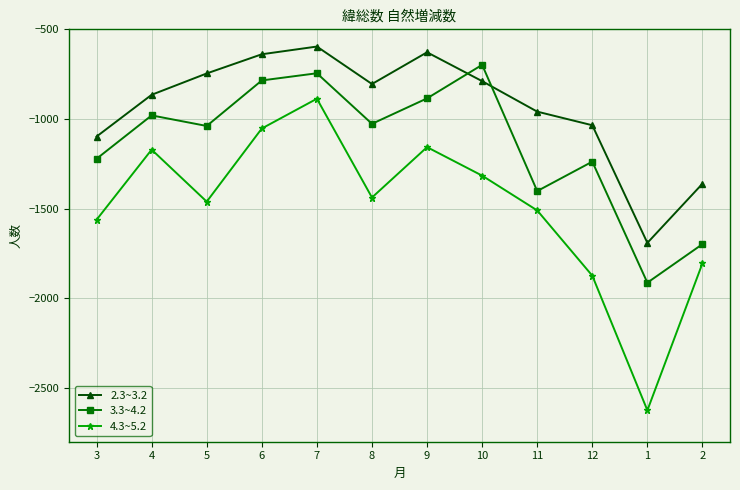

List the series in order of their overall mean, lowest first.

4.3~5.2, 3.3~4.2, 2.3~3.2